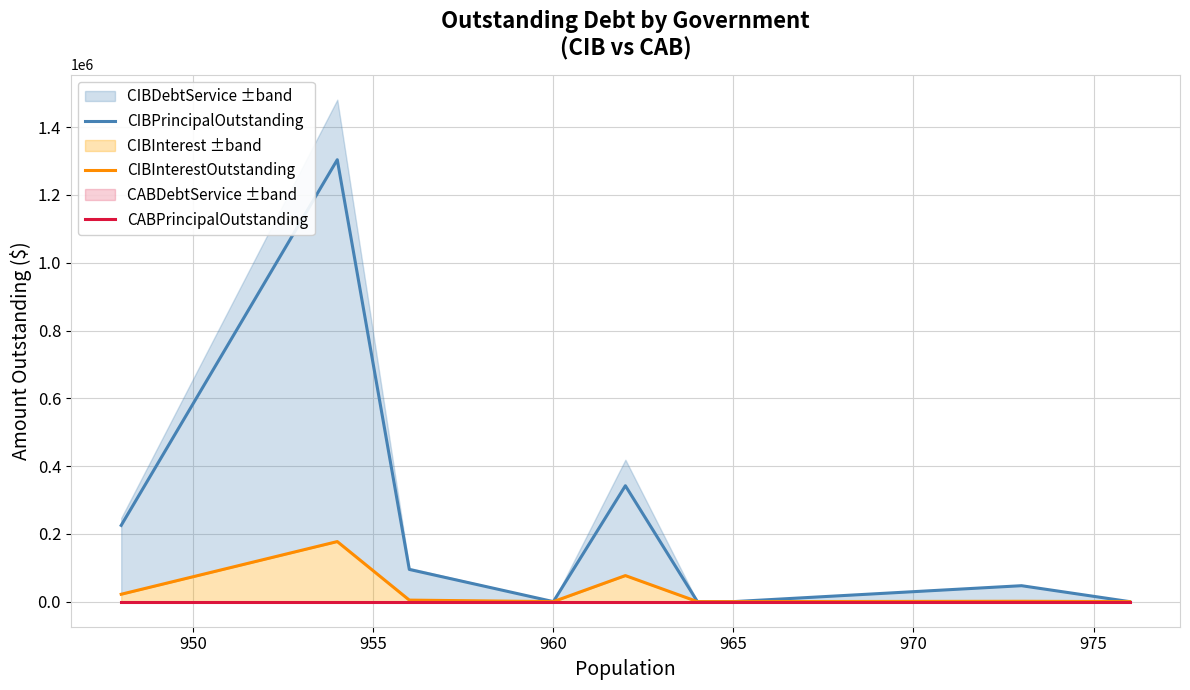

How many values in CIBPrincipalOutstanding are above zero?

5